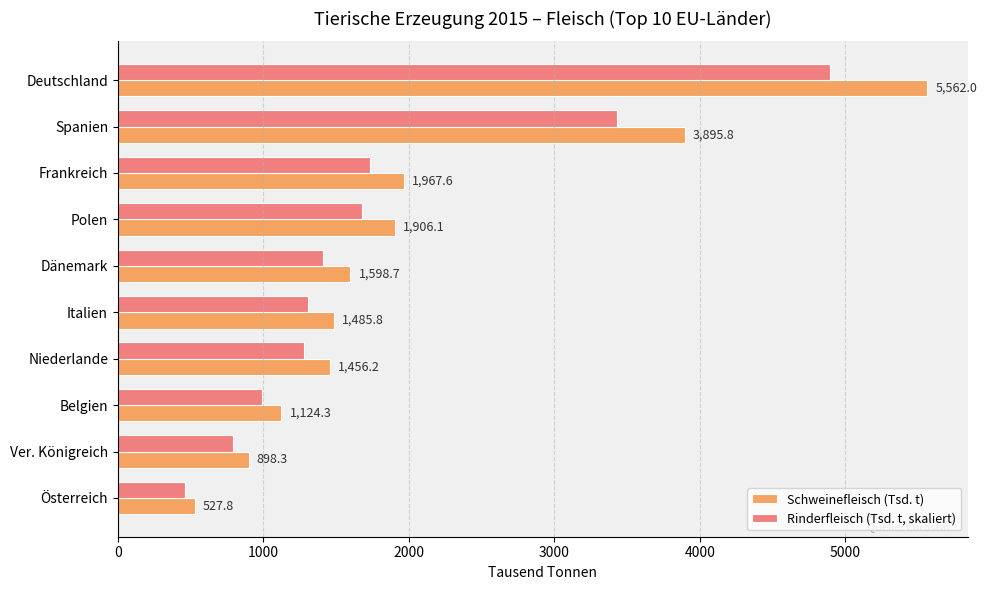

What is the maximum value for Schweinefleisch (Tsd. t)?

5562.0